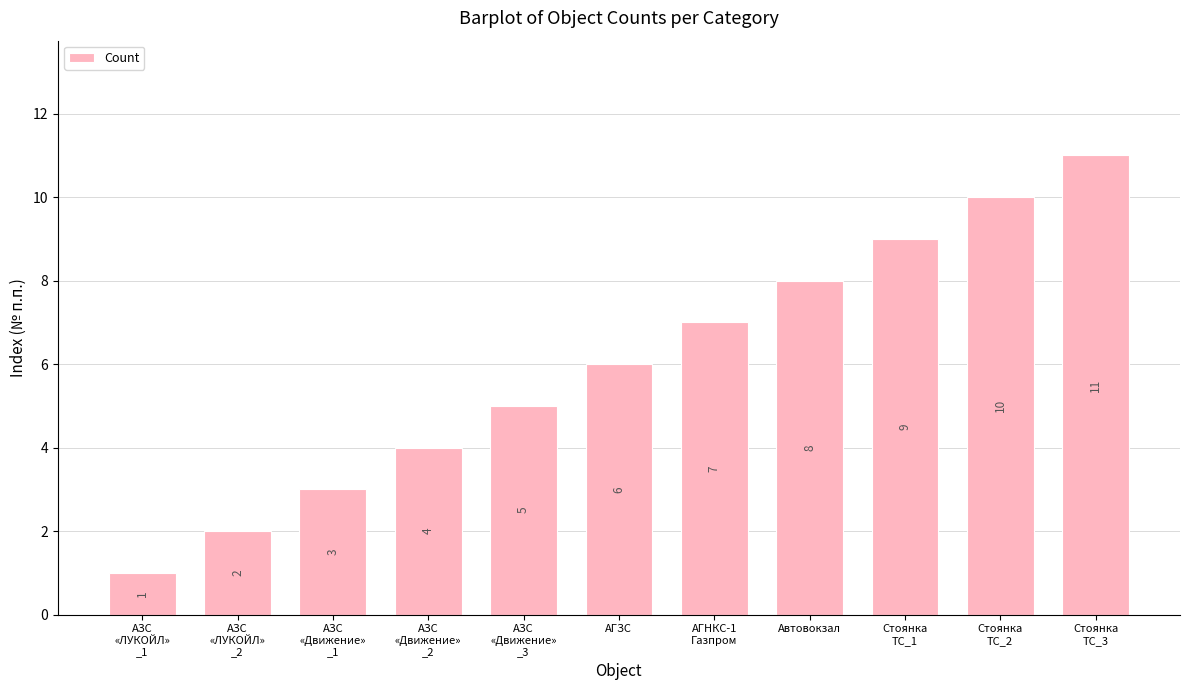

How many bars are there in total?

11